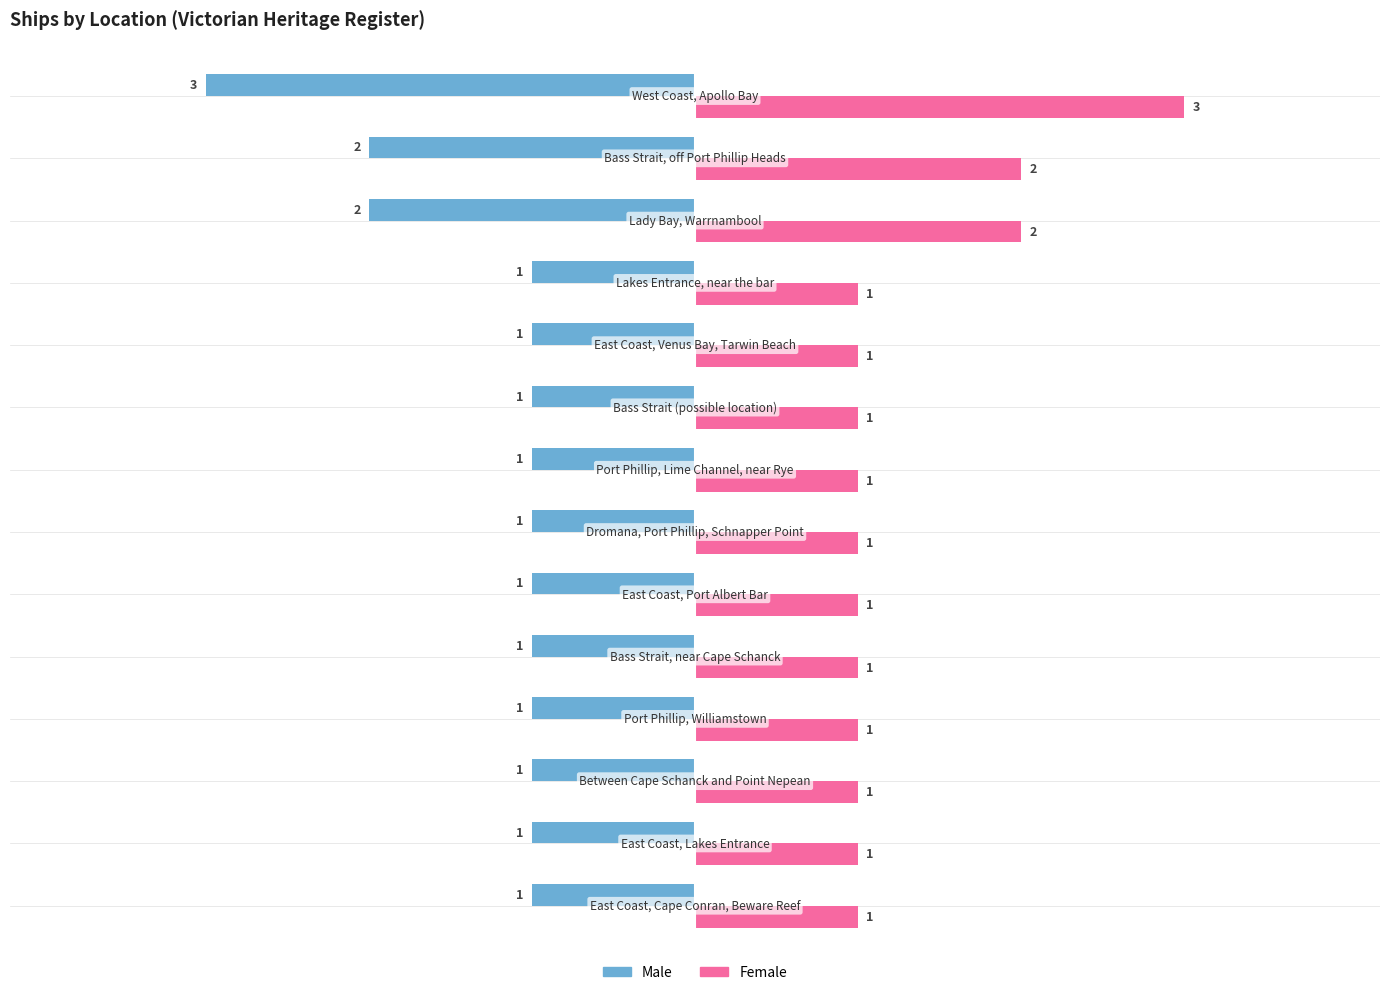

What is the difference between the maximum and minimum values in the Male series?

2